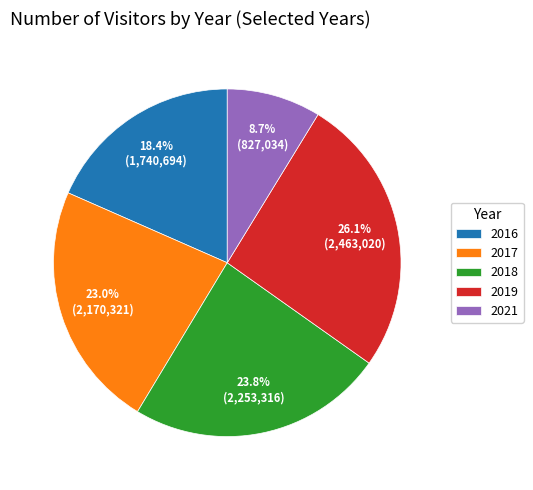

What percentage is the 2016 slice, to the nearest percent?

18%